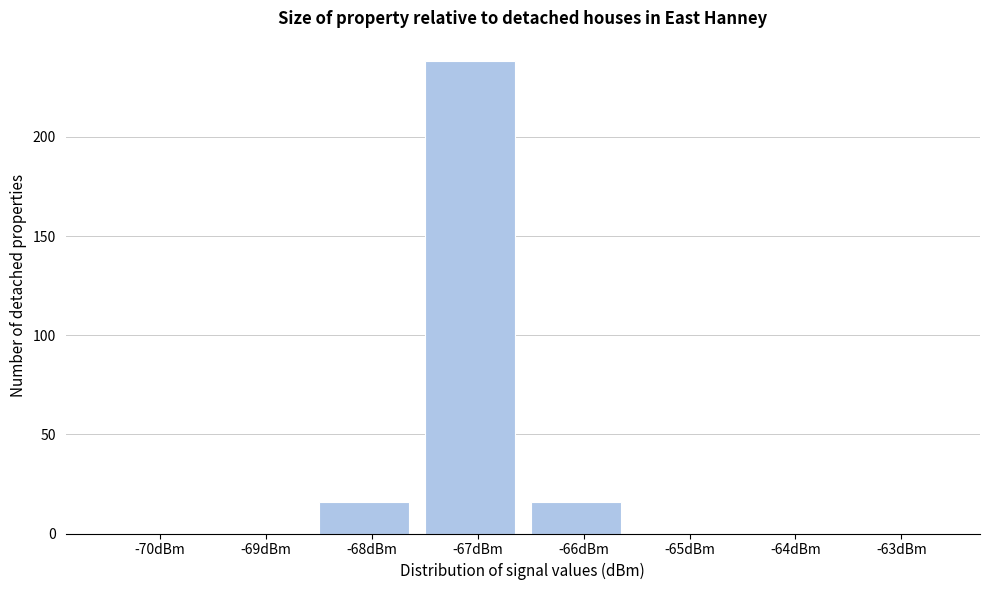

Reading left to right, transcribe all the data shown in this chart.

-70dBm=0	-69dBm=0	-68dBm=16	-67dBm=238	-66dBm=16	-65dBm=0	-64dBm=0	-63dBm=0